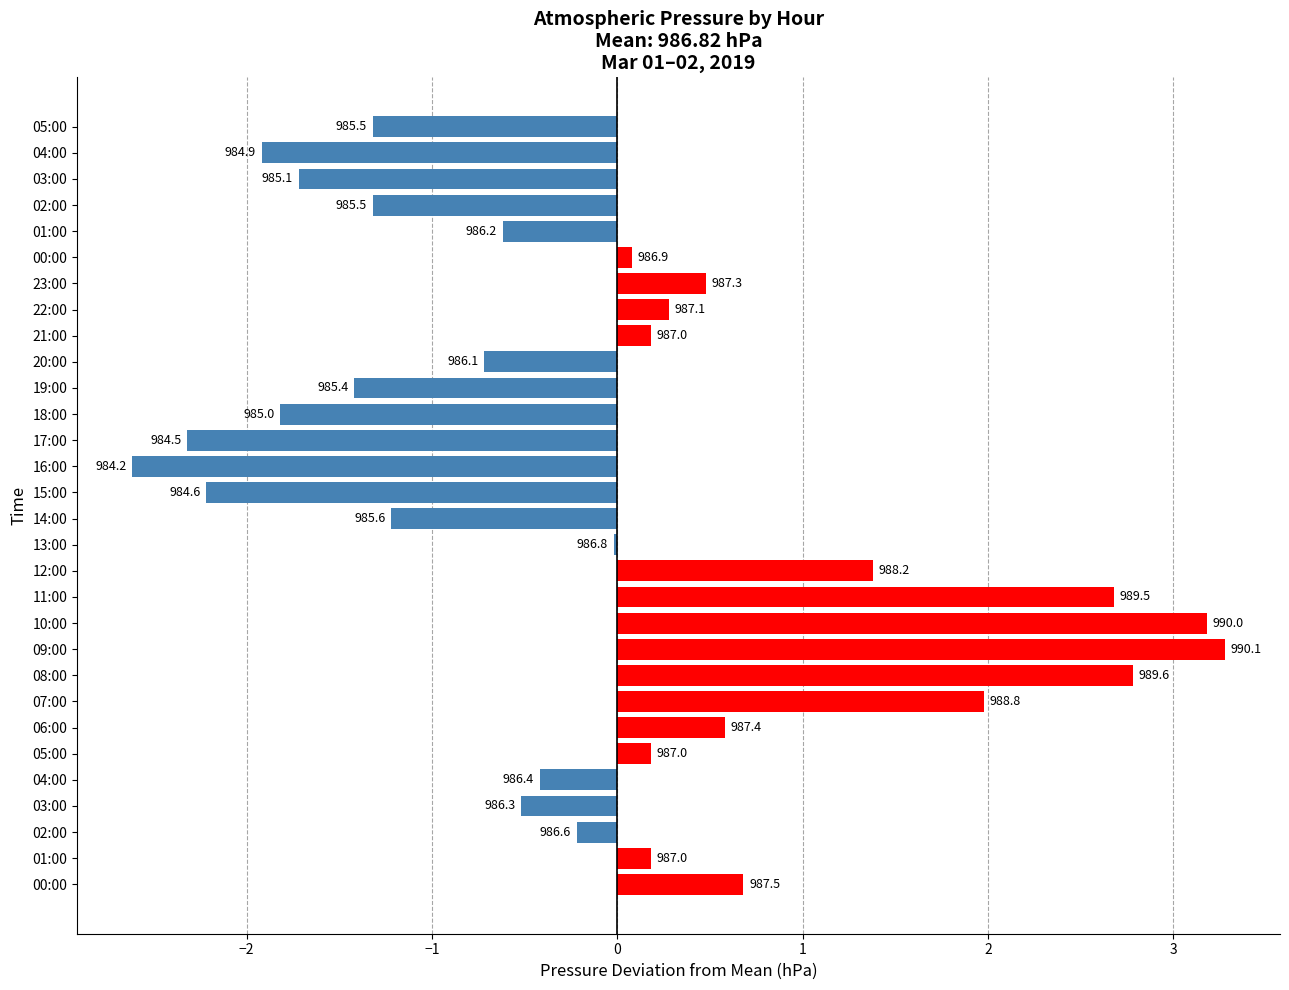

How many bars are there in total?

30